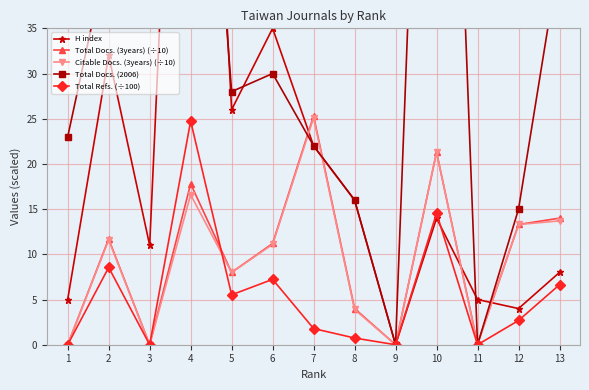

Reading left to right, list all the values displayed in this chart.

H index: 5.0	32.0	11.0	111.0	26.0	35.0	22.0	16.0	0.0	14.0	5.0	4.0	8.0
Total Docs. (3years) (÷10): 0.0	11.7	0.0	17.8	8.0	11.2	25.3	4.0	0.0	21.3	0.1	13.3	14.0
Citable Docs. (3years) (÷10): 0.0	11.6	0.0	16.6	8.0	11.1	25.1	3.9	0.0	21.3	0.0	13.3	13.7
Total Docs. (2006): 23.0	44.0	48.0	87.0	28.0	30.0	22.0	16.0	0.0	119.0	0.0	15.0	43.0
Total Refs. (÷100): 0.0	8.6	0.0	24.8	5.5	7.2	1.8	0.7	0.0	14.6	0.0	2.7	6.6